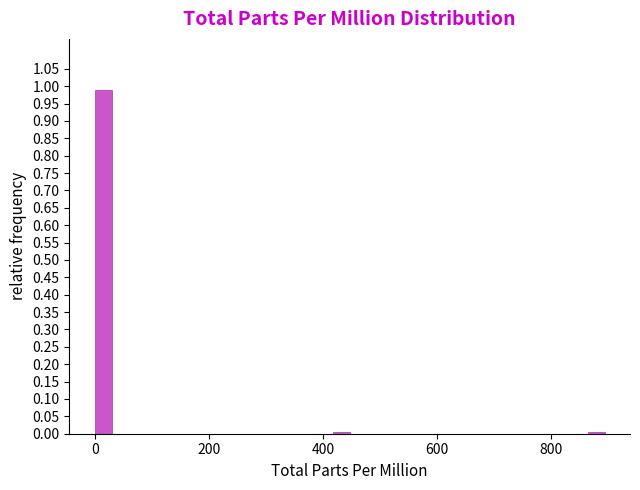

Around what value on the x-axis is the tallest bar? Give the approximate position of its centre, as read against the axis.

20